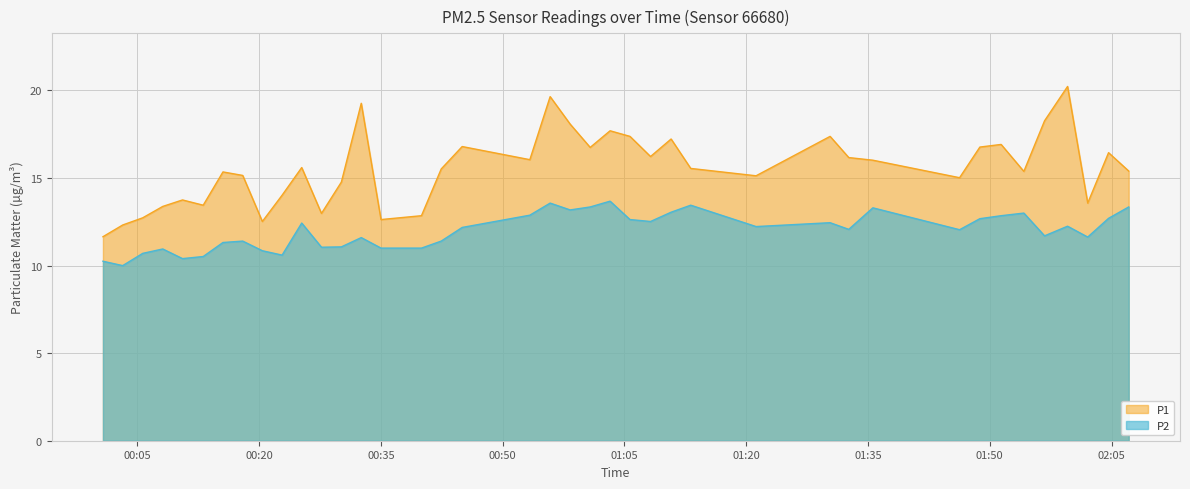

What position from the left is 2022-09-25T01:03:14?

23